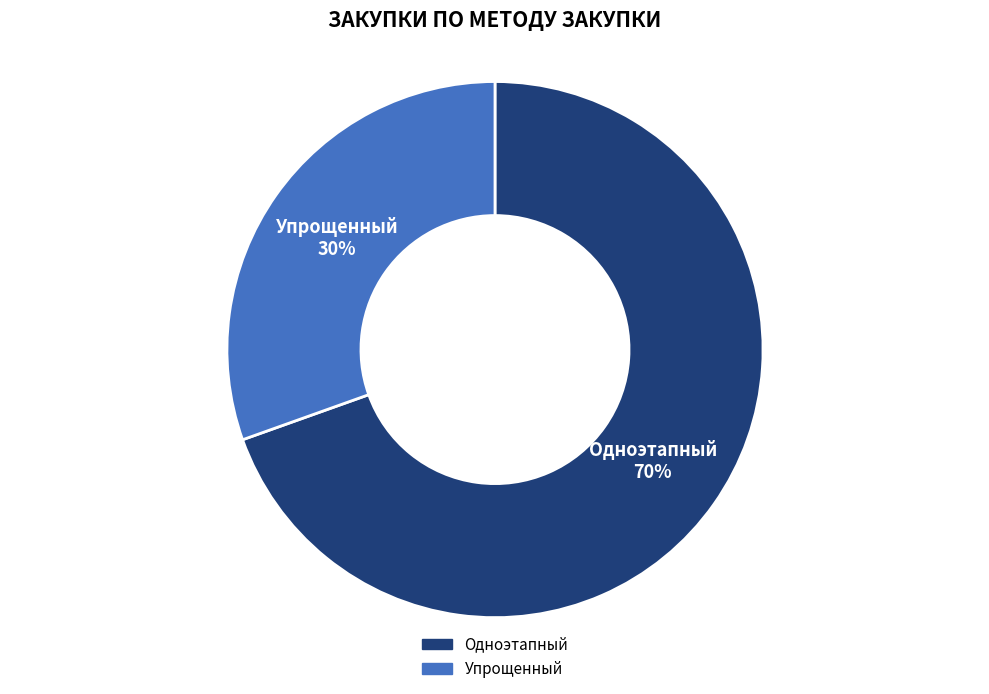

Between Одноэтапный and Упрощенный, which is larger?

Одноэтапный